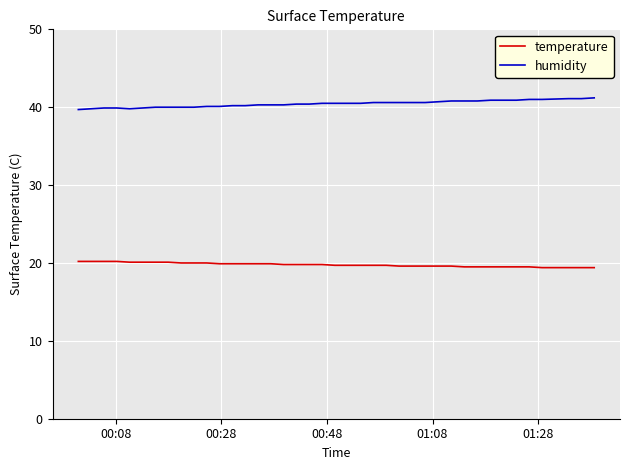

True or false: temperature and humidity cross at least once.

False